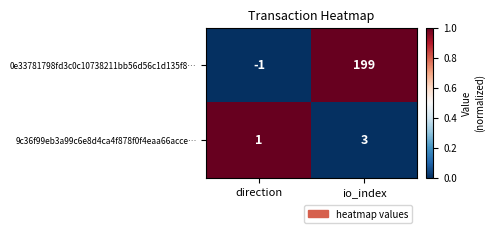

How many series are shown in this chart?

2